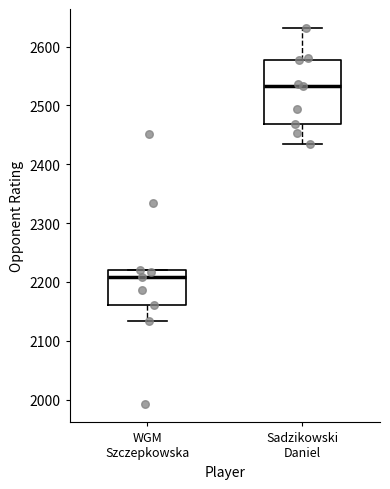

Reading left to right, transcribe this box plot: for each box, give where its median line is, the range the box spans, and where its two whiskers end, as read against the y-axis. The values are not printed on the chart, so give them approximately, as read against the axis.

WGM Szczepkowska: median 2210, box 2160 to 2220, whiskers 2130 to 2220
Sadzikowski Daniel: median 2530, box 2470 to 2580, whiskers 2440 to 2630